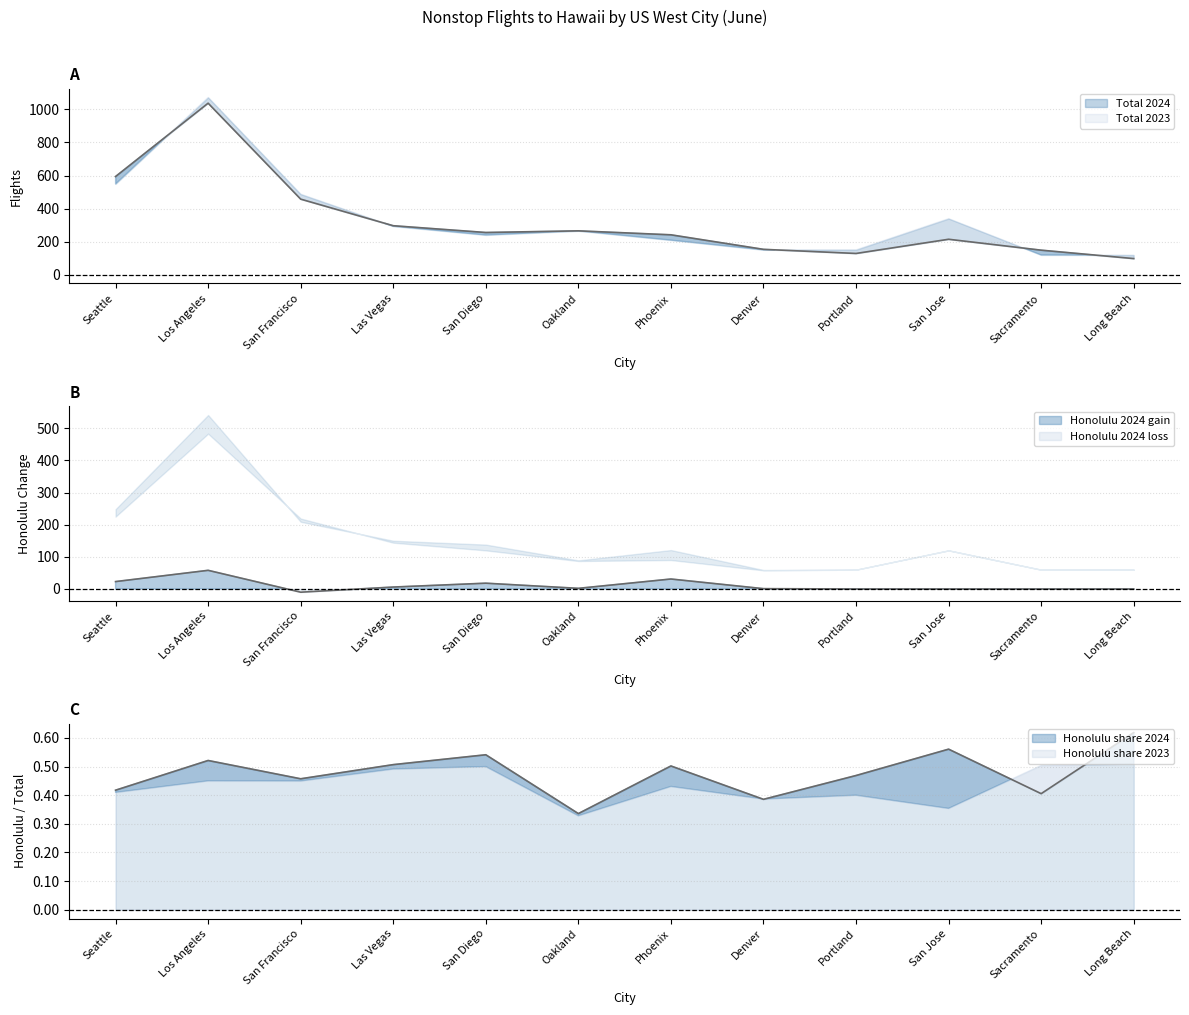

The value of Honolulu 2024 at Phoenix is 121. True or false?

True